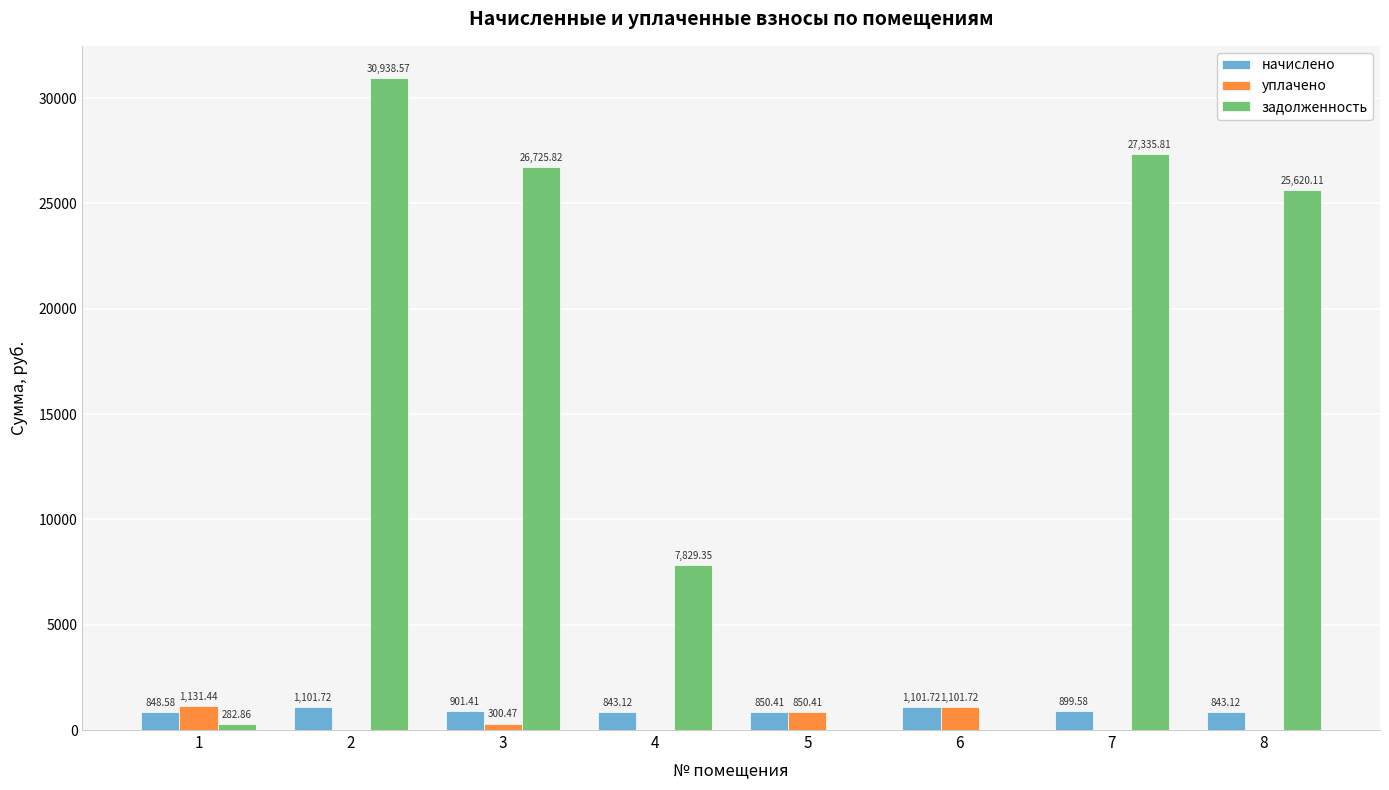

Reading left to right, list all the values displayed in this chart.

начислено: 1=848.6	2=1101.7	3=901.4	4=843.1	5=850.4	6=1101.7	7=899.6	8=843.1
уплачено: 1=1131.4	2=0.0	3=300.5	4=0.0	5=850.4	6=1101.7	7=0.0	8=0.0
задолженность: 1=282.9	2=30938.6	3=26725.8	4=7829.4	5=0.0	6=0.0	7=27335.8	8=25620.1